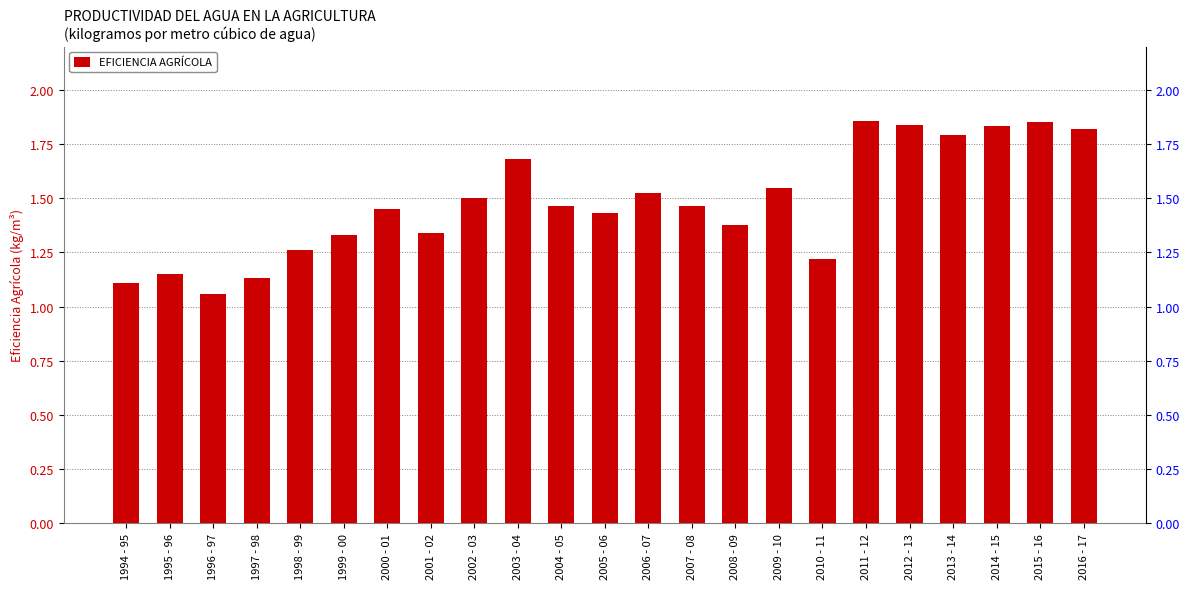

Reading left to right, list all the values displayed in this chart.

1994 - 95=1.1	1995 - 96=1.1	1996 - 97=1.1	1997 - 98=1.1	1998 - 99=1.3	1999 - 00=1.3	2000 - 01=1.4	2001 - 02=1.3	2002 - 03=1.5	2003 - 04=1.7	2004 - 05=1.5	2005 - 06=1.4	2006 - 07=1.5	2007 - 08=1.5	2008 - 09=1.4	2009 - 10=1.5	2010 - 11=1.2	2011 - 12=1.9	2012 - 13=1.8	2013 - 14=1.8	2014 - 15=1.8	2015 - 16=1.9	2016 - 17=1.8